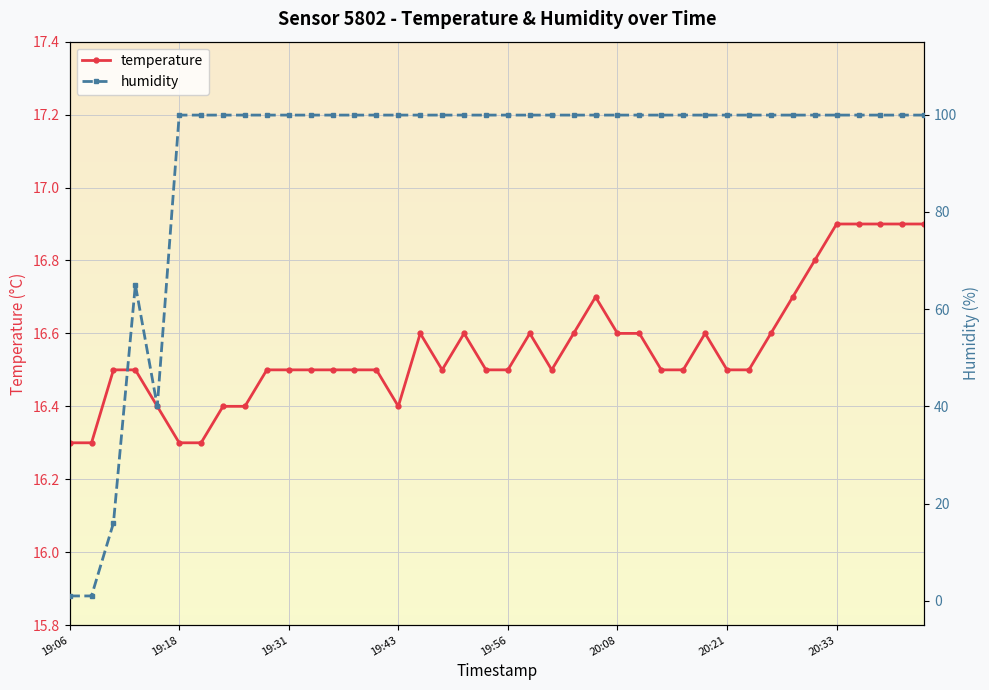

Count the temperature values in the range 16 to 17.

40